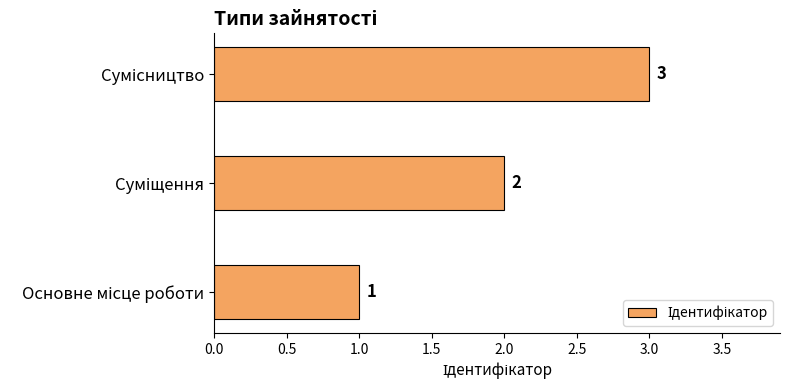

What is the greatest value displayed?

3